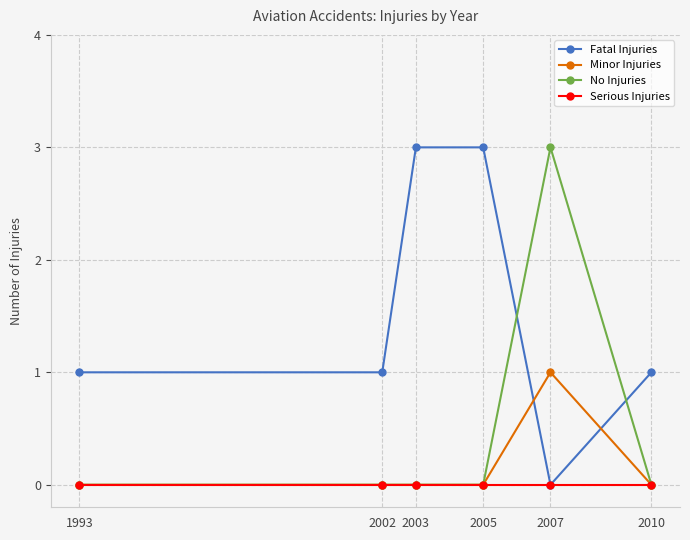

How many lines are shown in the chart?

4